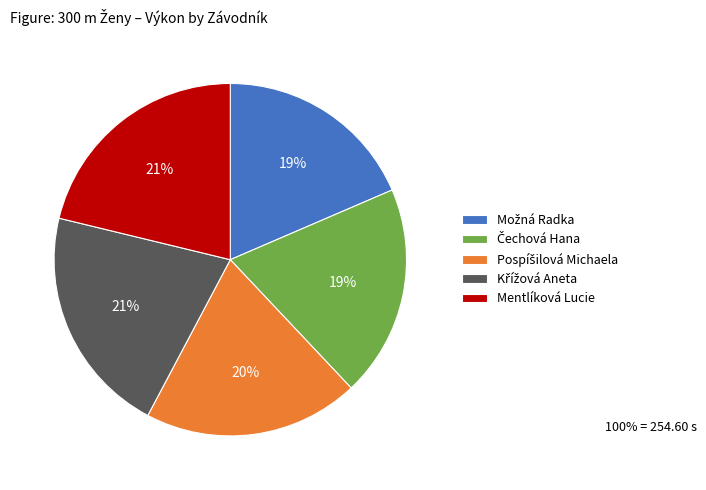

To the nearest percent, what is the average slice percentage?

20%